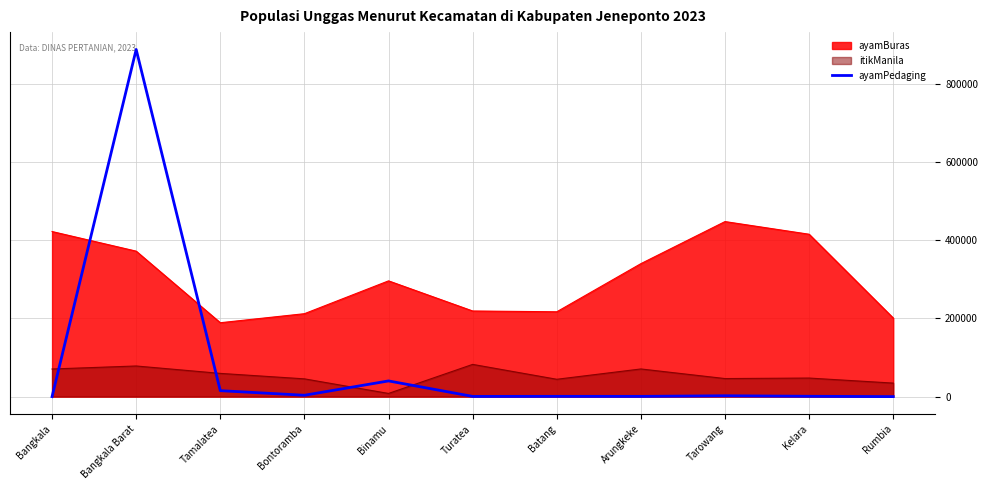

Which has a higher value, Turatea or Arungkeke?

Arungkeke